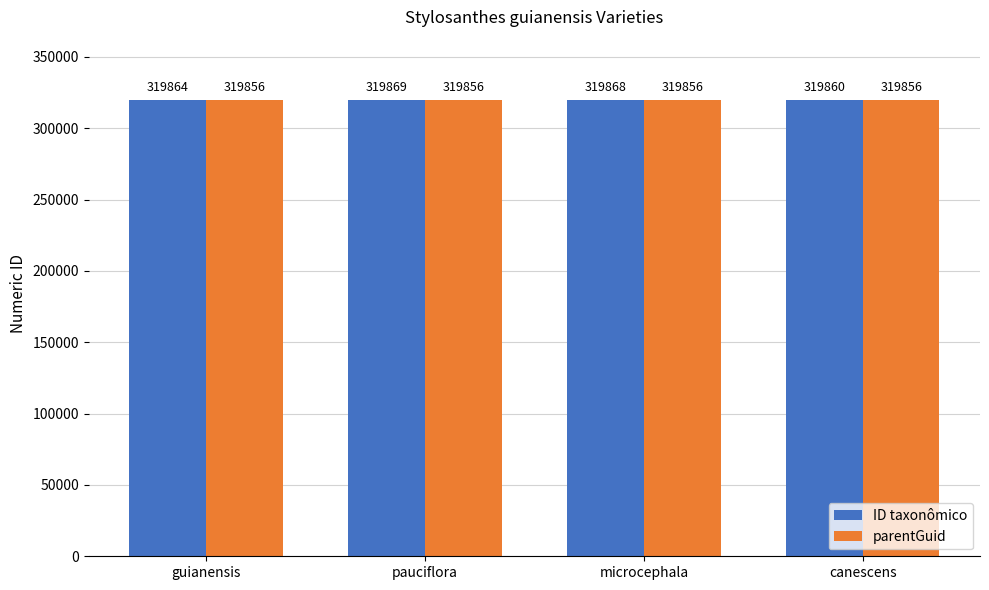

Reading left to right, what are all the values shown in this chart?

ID taxonômico: 319864	319869	319868	319860
parentGuid: 319856	319856	319856	319856